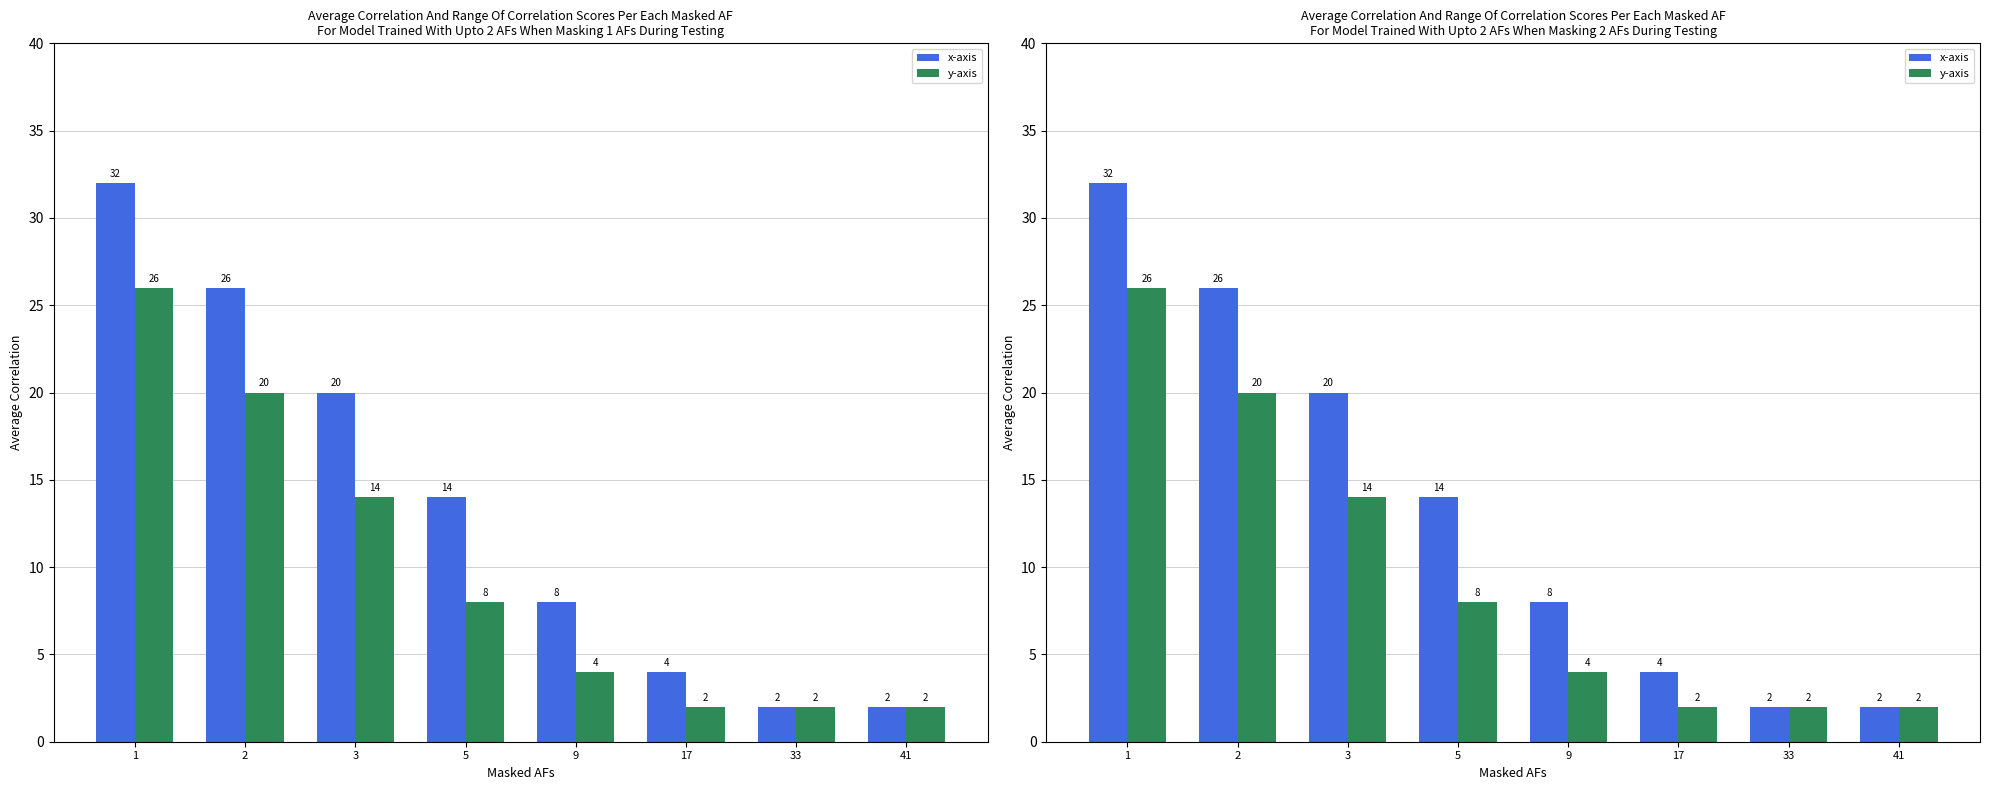

What is the difference between the second highest and minimum values in the y-axis series?

18